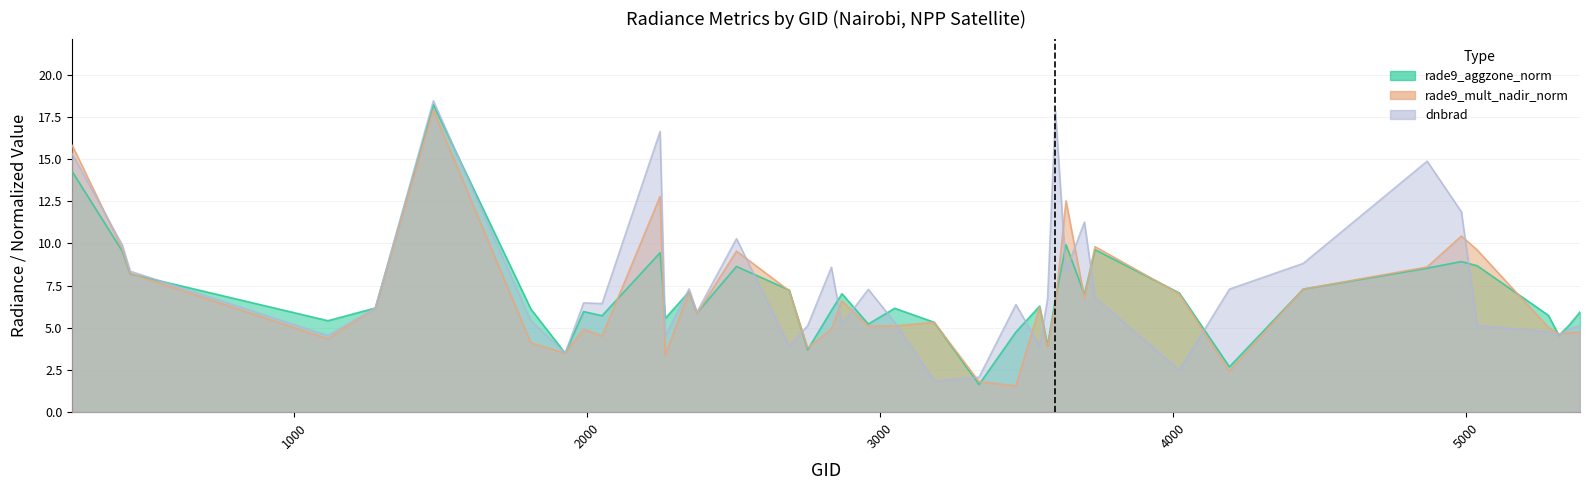

Count the number of categories in the chart.

40